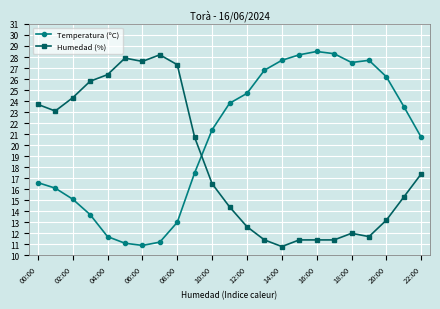

What is the minimum value for Temperatura (ºC)?

10.9